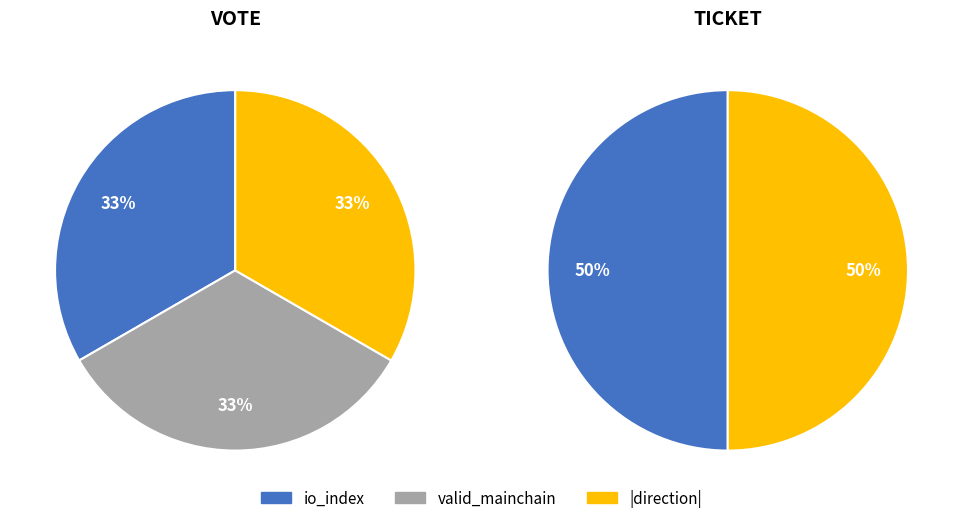

The Ticket slice represents 14% of the pie. True or false?

False